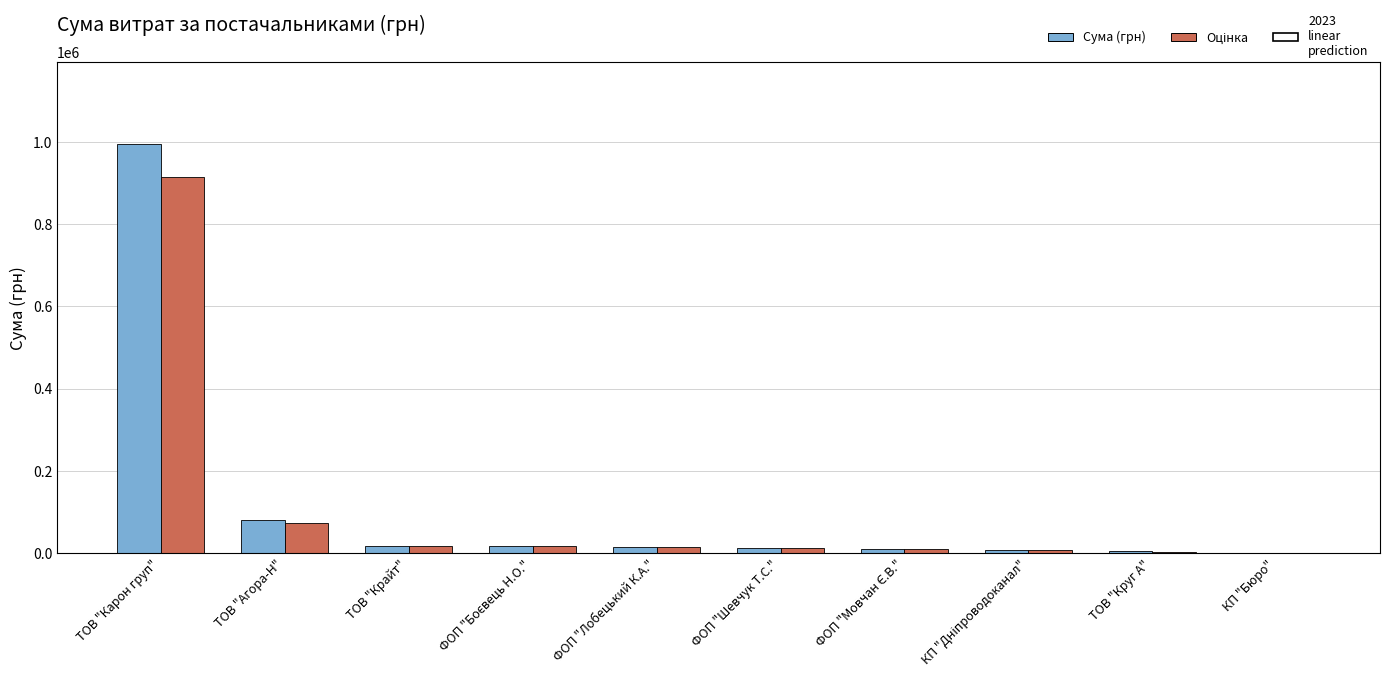

The value of Сума (грн) at ТОВ "Карон груп" is 1600113.3. True or false?

False